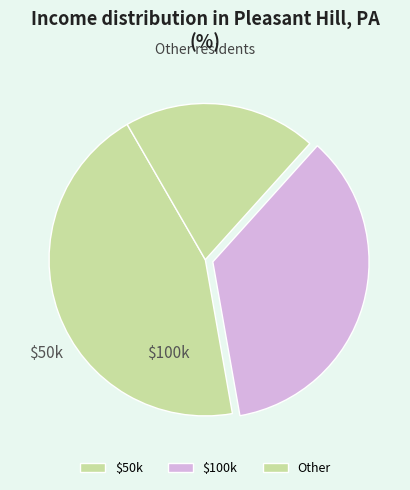

How many segments does this pie chart have?

3